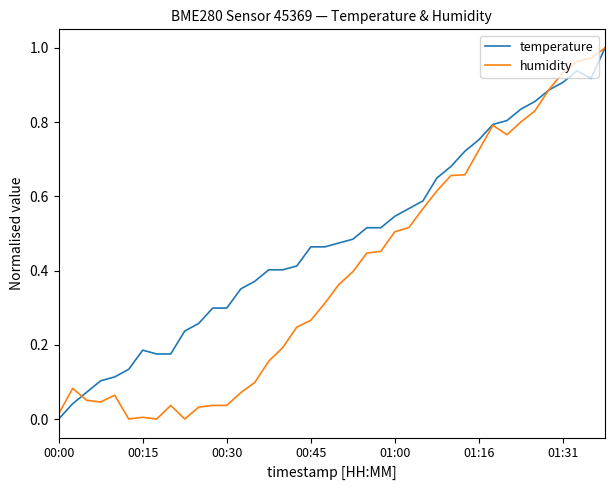

What are all the series names shown in the legend?

temperature, humidity